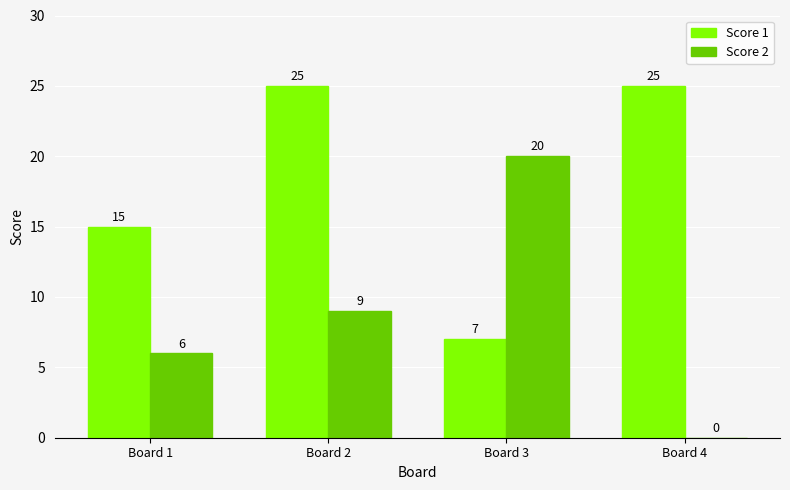

Where is Score 1 nearest to the value 16?

Board 1